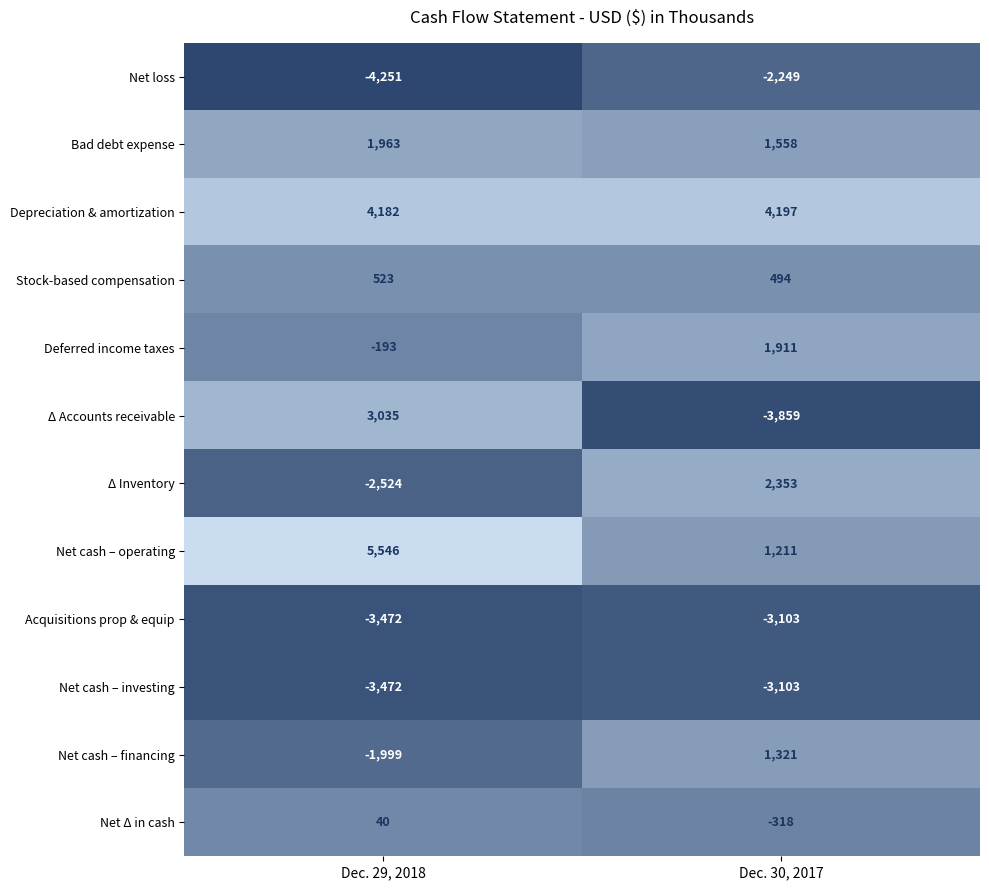

What is the total value across all series at Dec. 30, 2017?

413